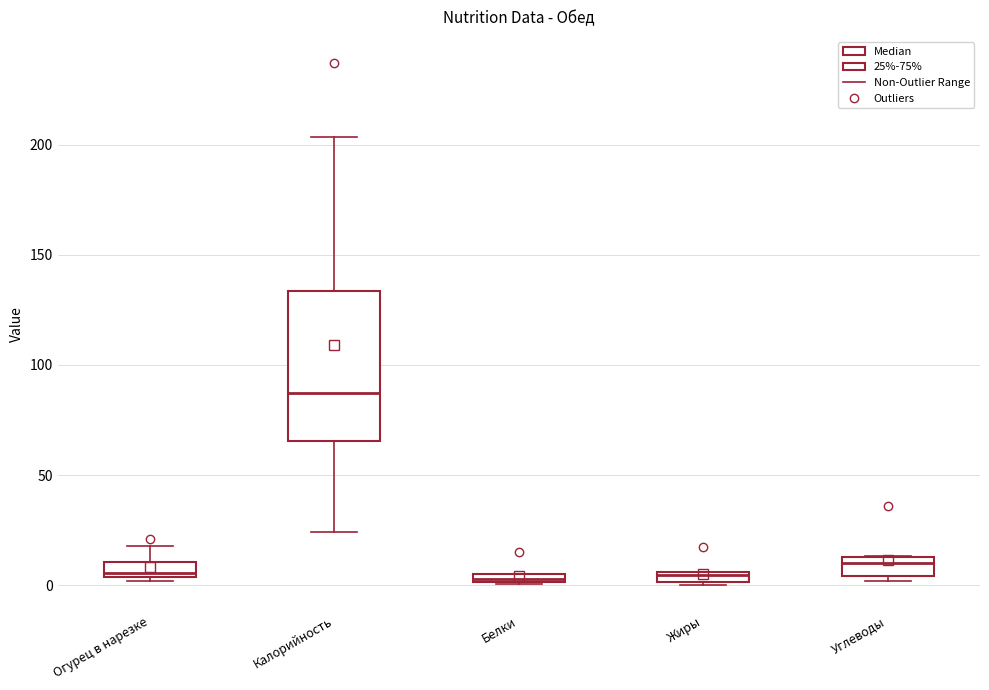

Which box is the tallest, from its lower edge to its upper edge?

Калорийность